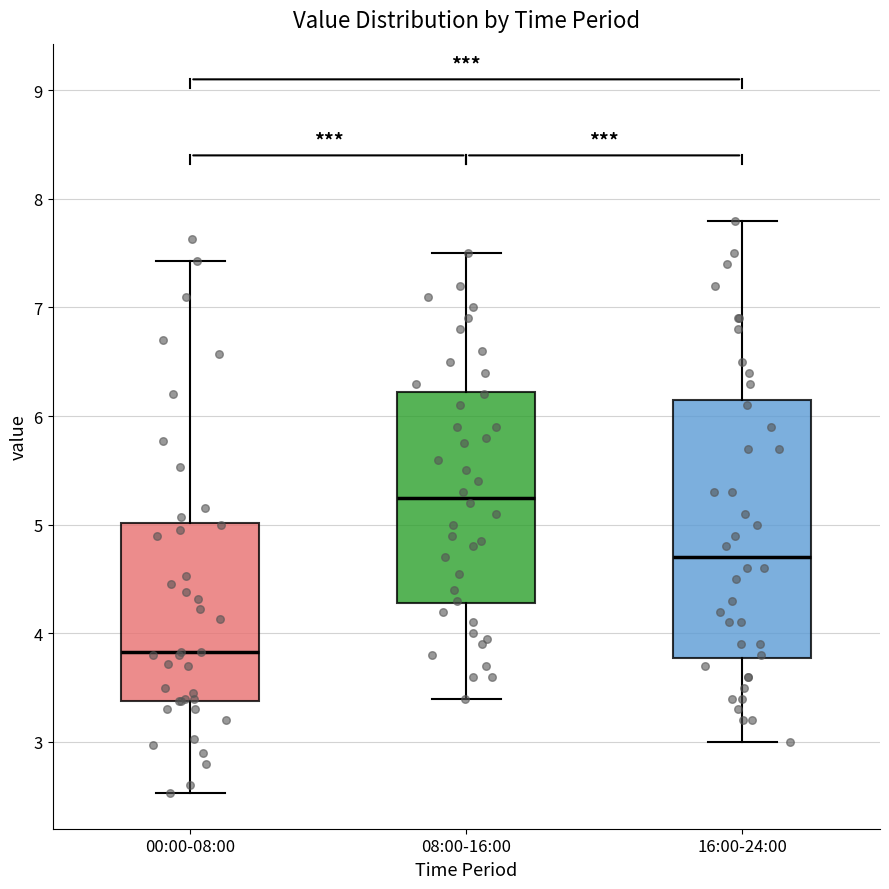

Which box is the tallest, from its lower edge to its upper edge?

16:00-24:00